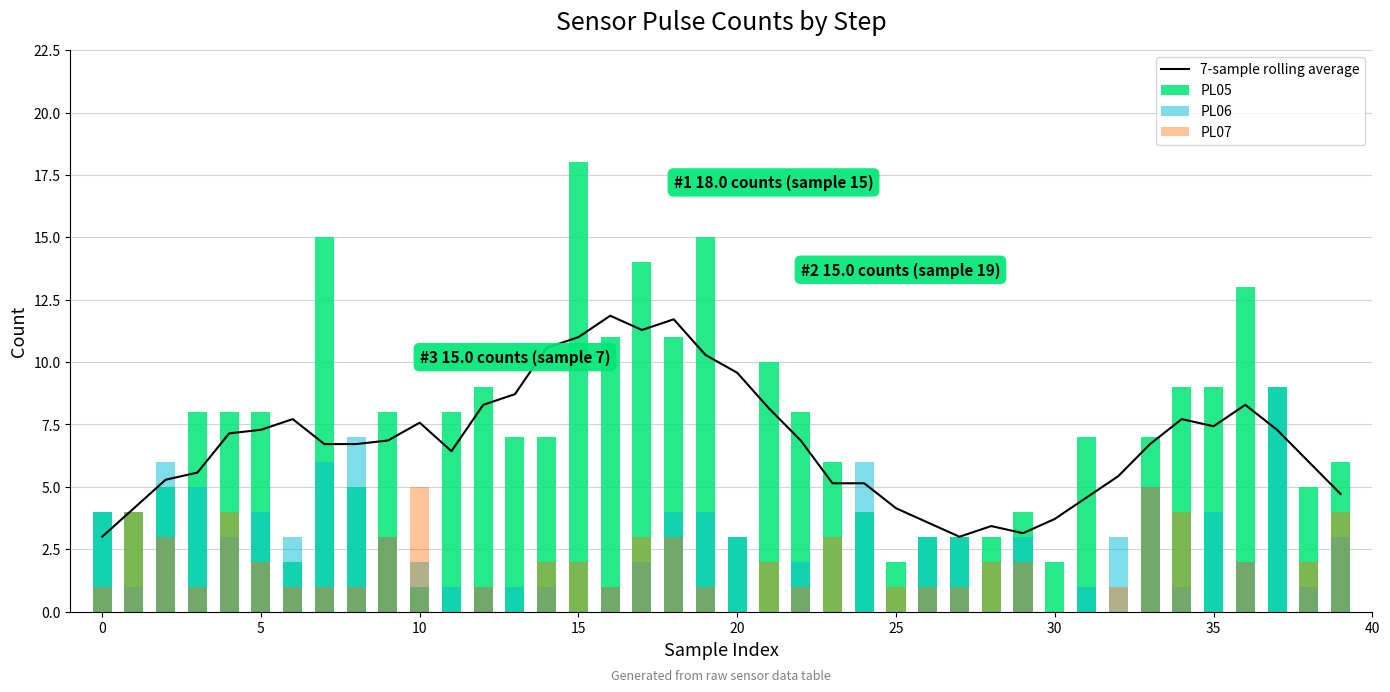

Is it true that 7-sample rolling average equals 3.0 at 0?

True